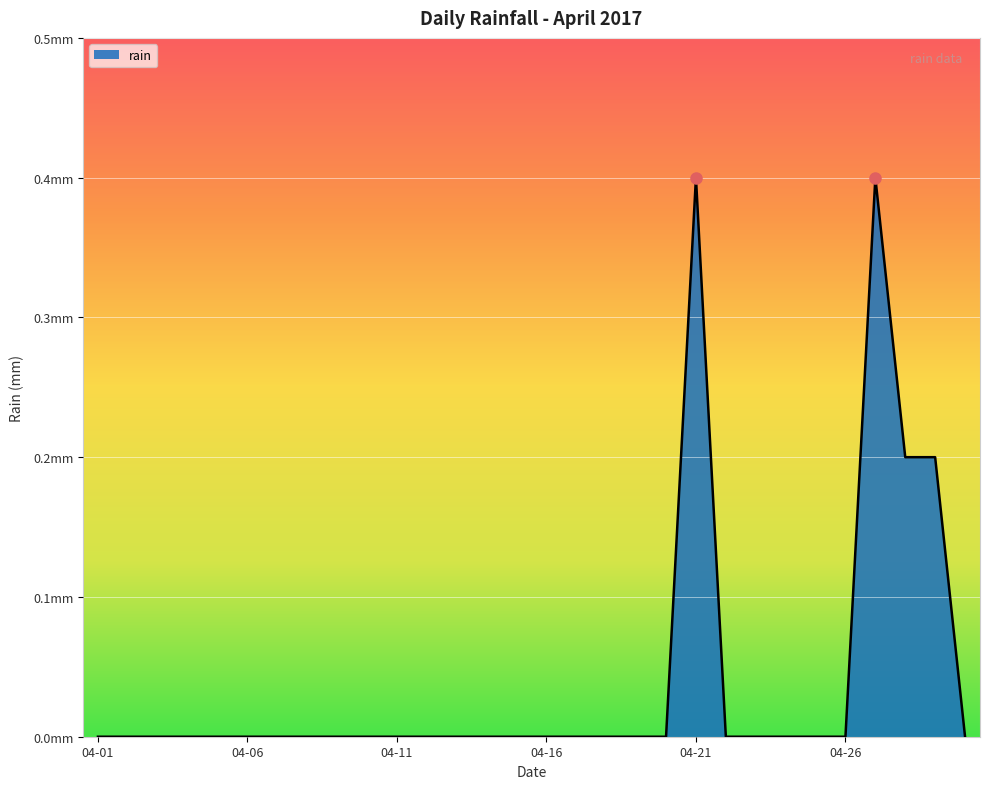

How many values are between 0 and 1?

30